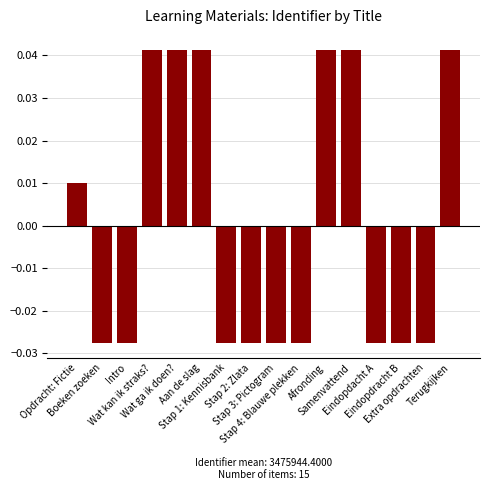

How many series are shown in this chart?

1